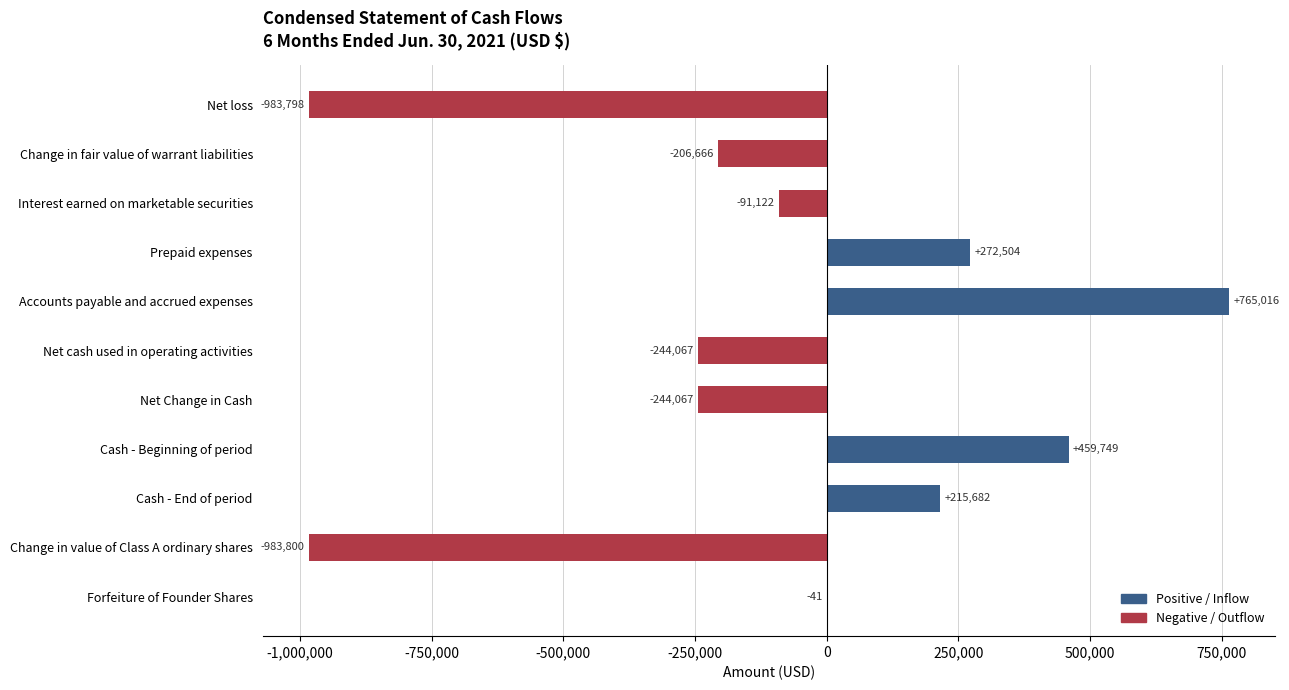

What is the smallest value displayed?

-983800